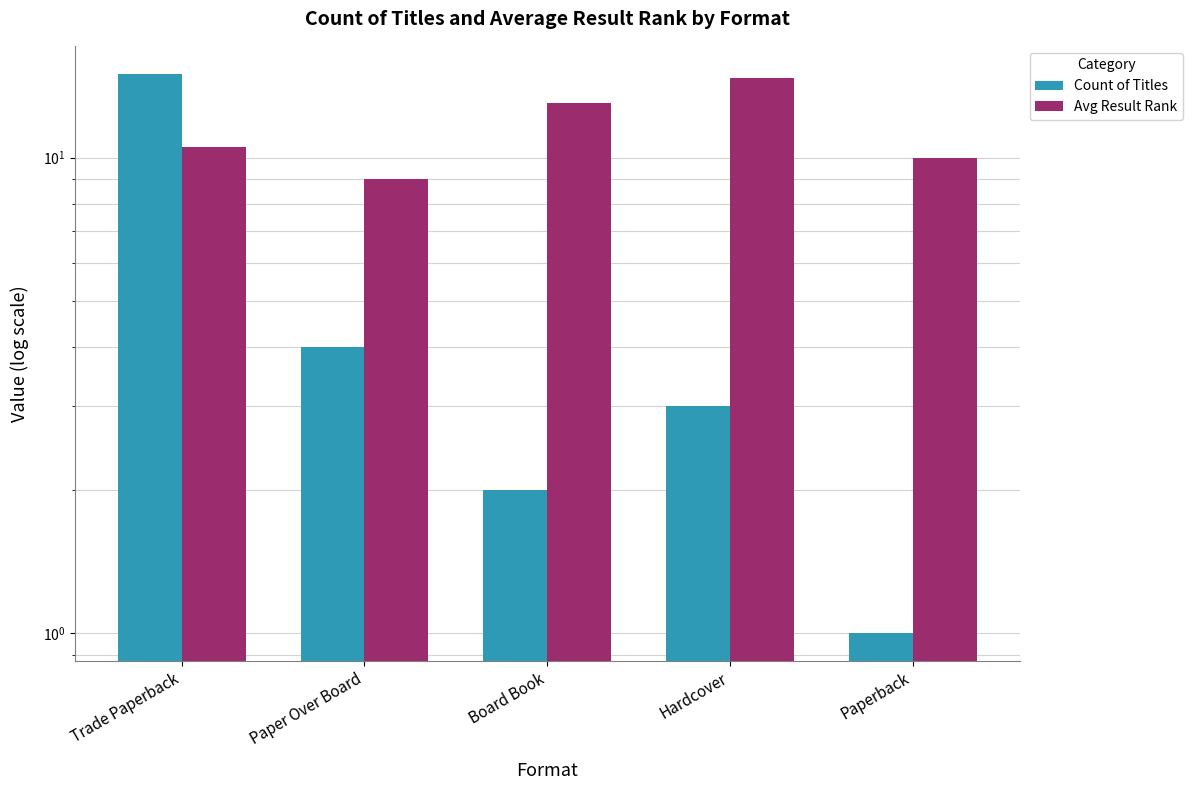

Between Hardcover and Paper Over Board, which is larger?

Paper Over Board